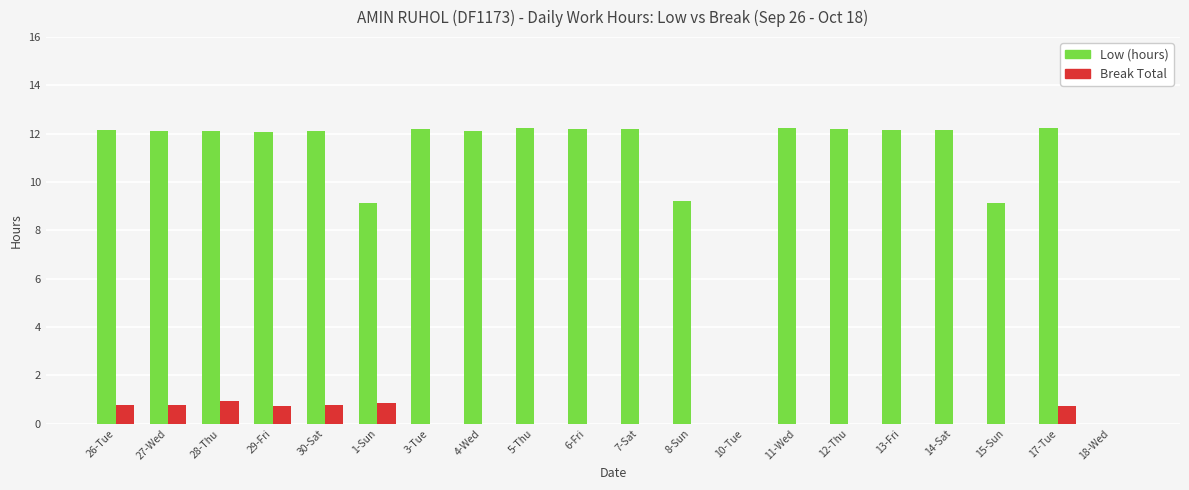

The value of Break Total at 10-Tue is 0.0. True or false?

True